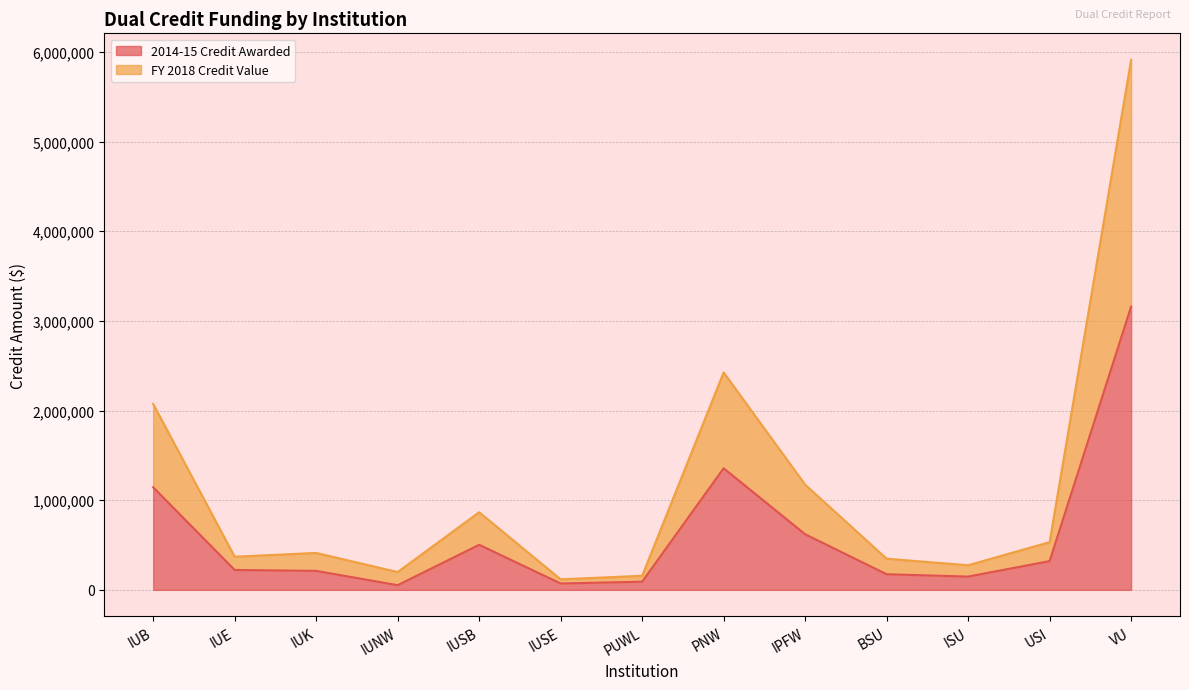

What is the sum of all FY 2018 Credit Value values?

14859185